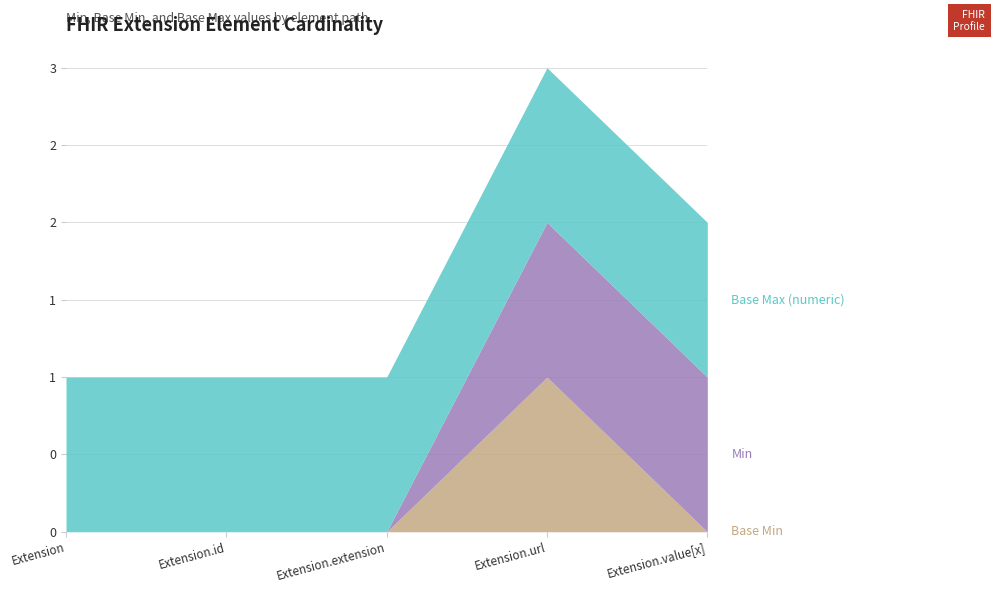

Which has a higher value, Extension.value[x] or Extension.url?

Extension.url